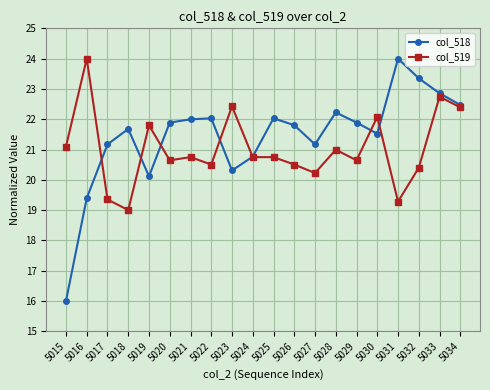

Reading right to left, list all the values displayed in this chart.

col_518: 22.5	22.9	23.3	24.0	21.5	21.9	22.2	21.2	21.8	22.0	20.8	20.3	22.0	22.0	21.9	20.1	21.7	21.2	19.4	16.0
col_519: 22.4	22.7	20.4	19.3	22.1	20.6	21.0	20.2	20.5	20.7	20.7	22.4	20.5	20.7	20.6	21.8	19.0	19.3	24.0	21.1